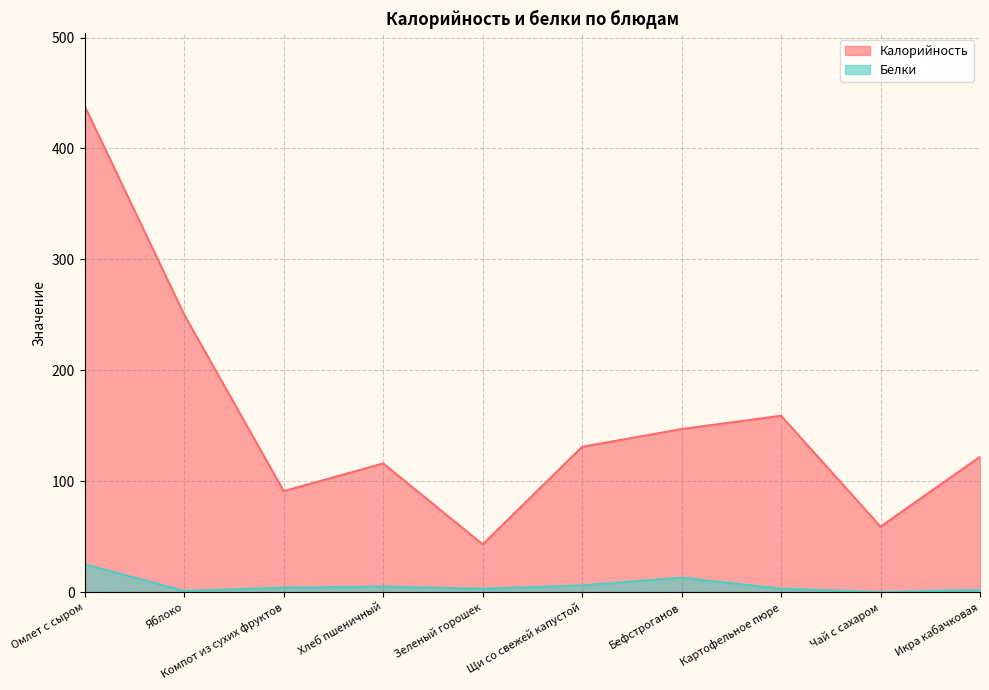

Reading left to right, list all the values displayed in this chart.

Калорийность: Омлет с сыром=438	Яблоко=250	Компот из сухих фруктов=91	Хлеб пшеничный=116	Зеленый горошек=43	Щи со свежей капустой=131	Бефстроганов=147	Картофельное пюре=159	Чай с сахаром=59	Икра кабачковая=122
Белки: Омлет с сыром=25	Яблоко=1	Компот из сухих фруктов=4	Хлеб пшеничный=5	Зеленый горошек=3	Щи со свежей капустой=6	Бефстроганов=13	Картофельное пюре=3	Чай с сахаром=0	Икра кабачковая=2